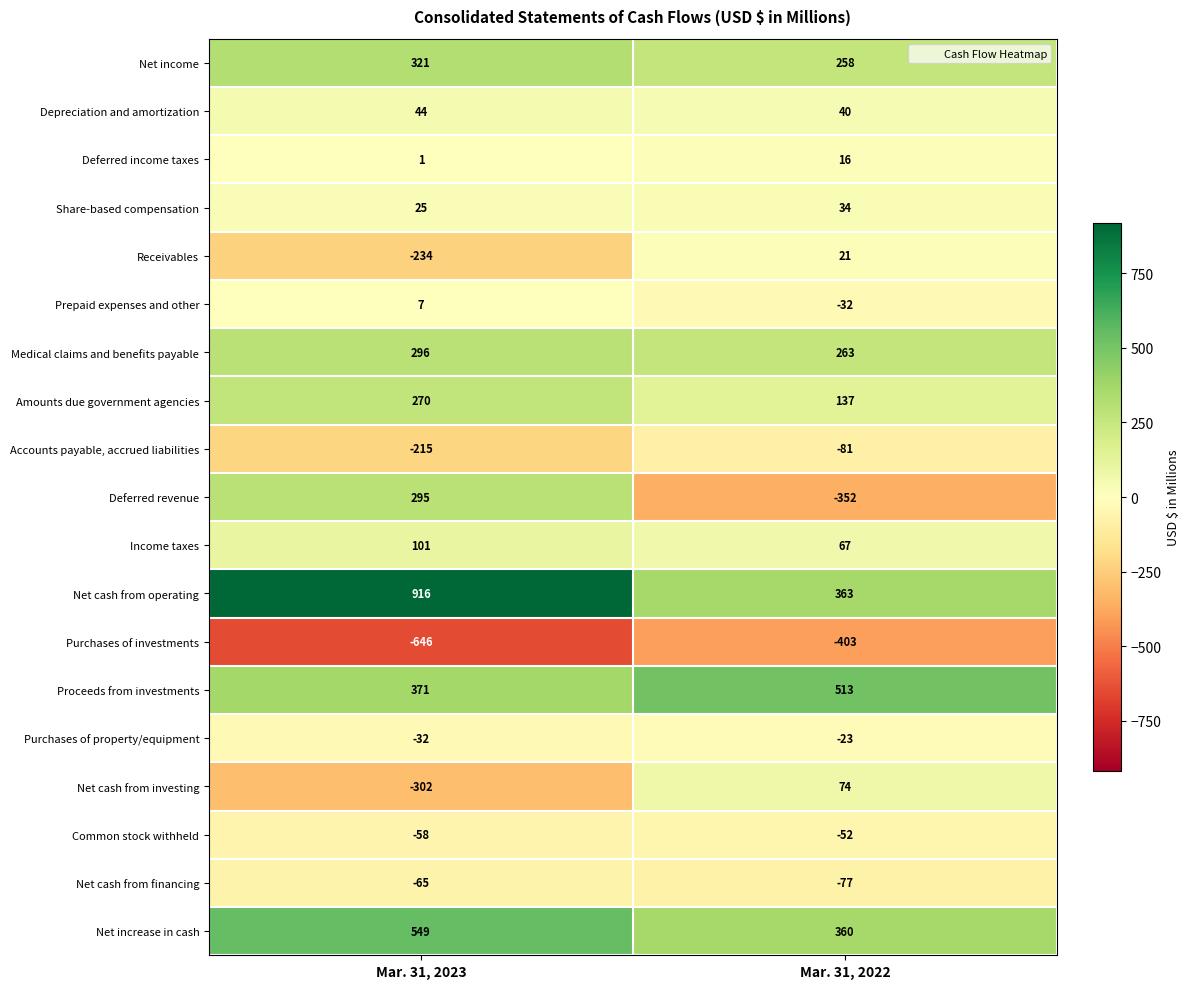

What is the spread (max minus min) of values at Mar. 31, 2023?

1562